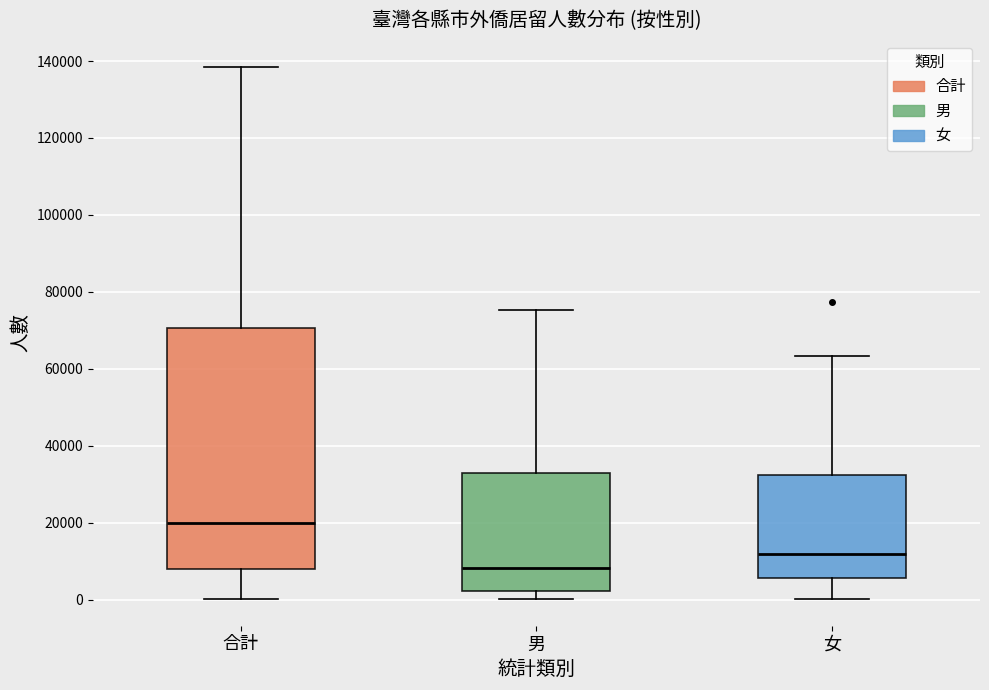

Reading left to right, transcribe this box plot: for each box, give where its median line is, the range the box spans, and where its two whiskers end, as read against the y-axis. The values are not printed on the chart, so give them approximately, as read against the axis.

合計: median 20000, box 8000 to 70000, whiskers 0 to 138000
男: median 8000, box 2000 to 34000, whiskers 0 to 76000
女: median 12000, box 6000 to 32000, whiskers 0 to 64000